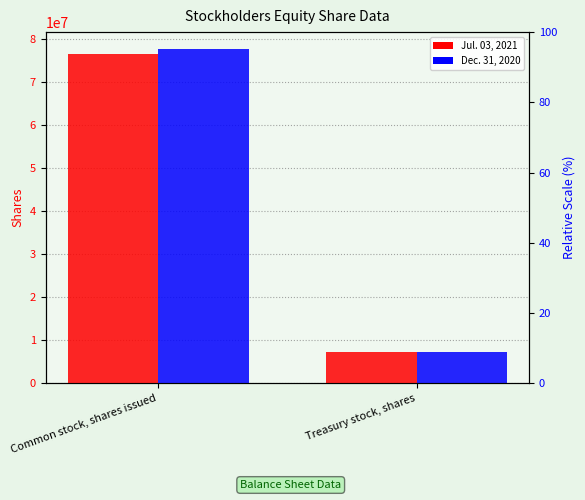

At how many categories does at least one series exceed 15684116?

1